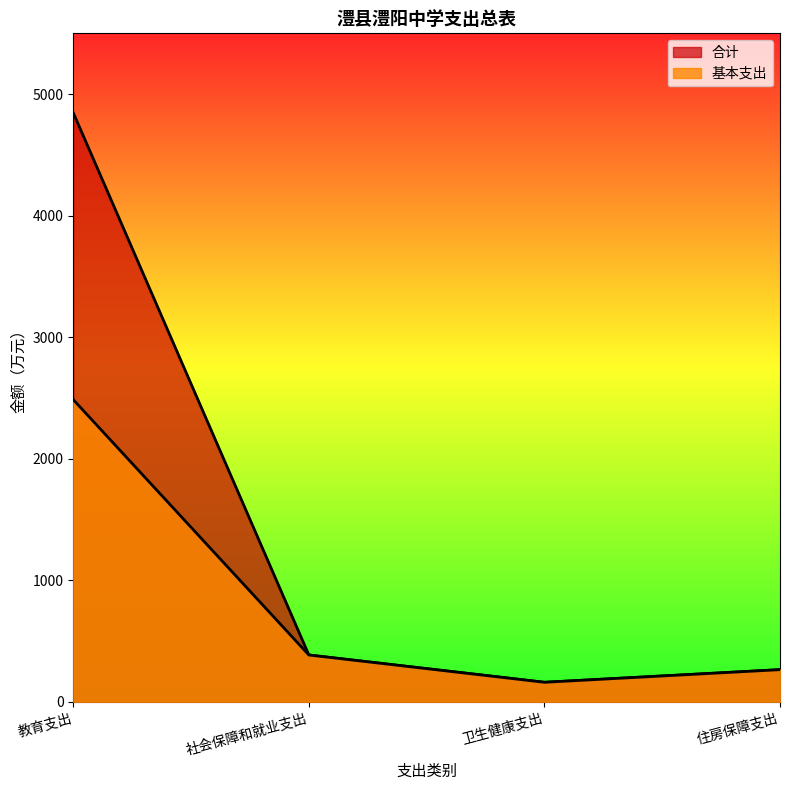

True or false: 合计 has more than 0 interior local peaks.

False